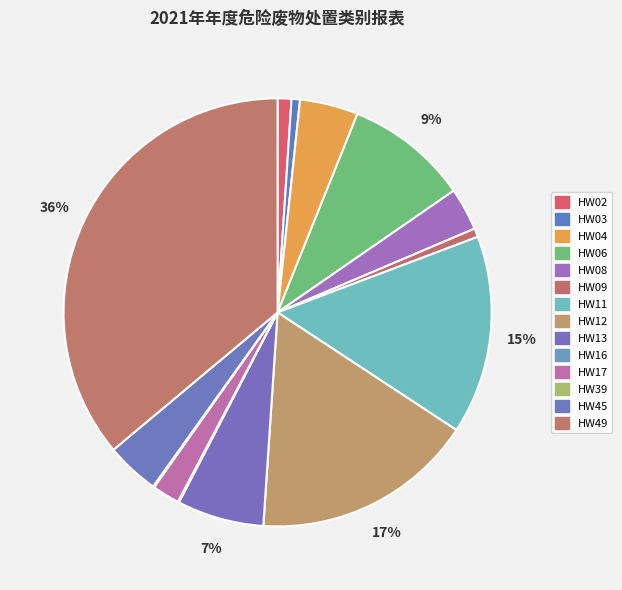

Is HW17 the majority of the pie?

No